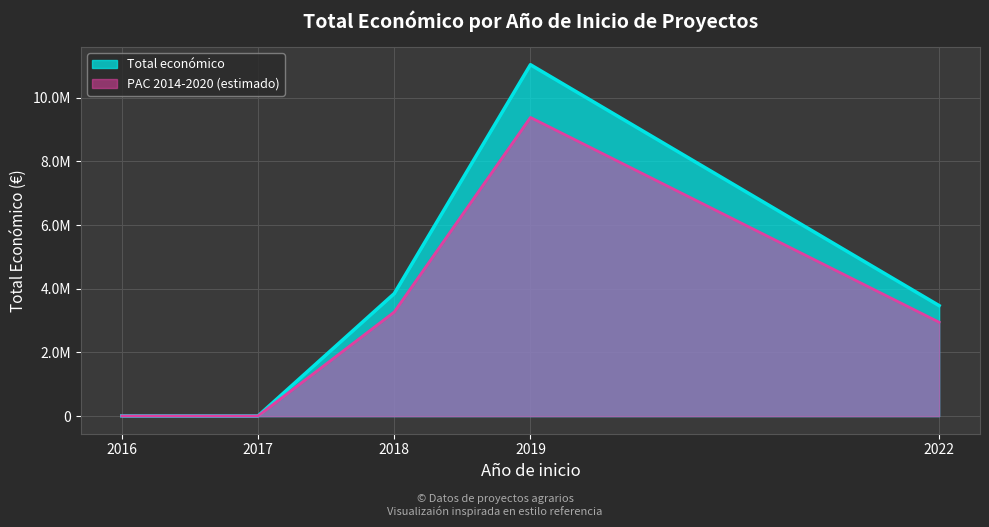

What value does the data have at 2022, to the nearest 10?

3472220